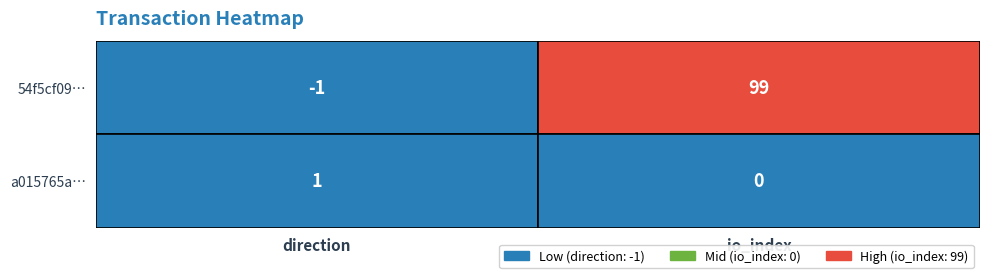

What is the minimum value shown in the chart?

-1